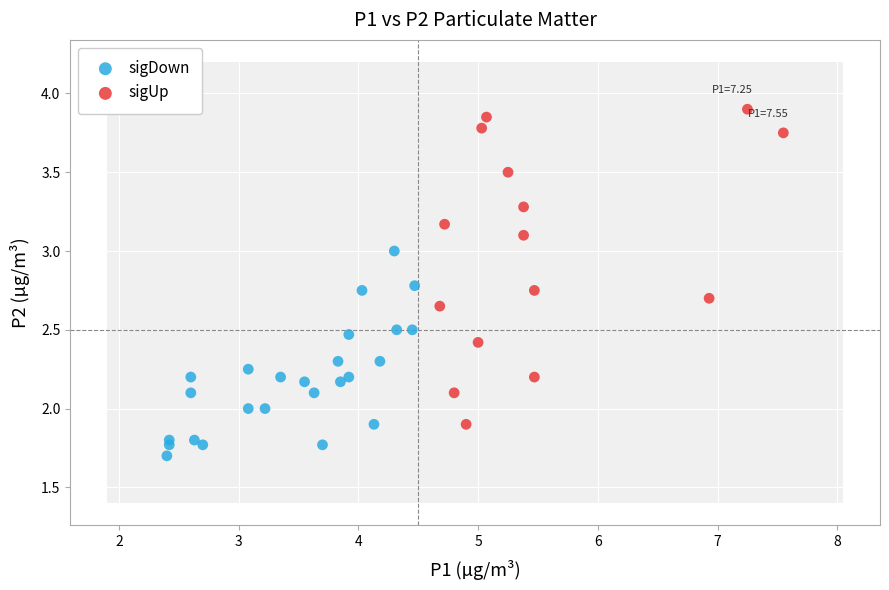

Which series contains the highest Y value?

sigUp